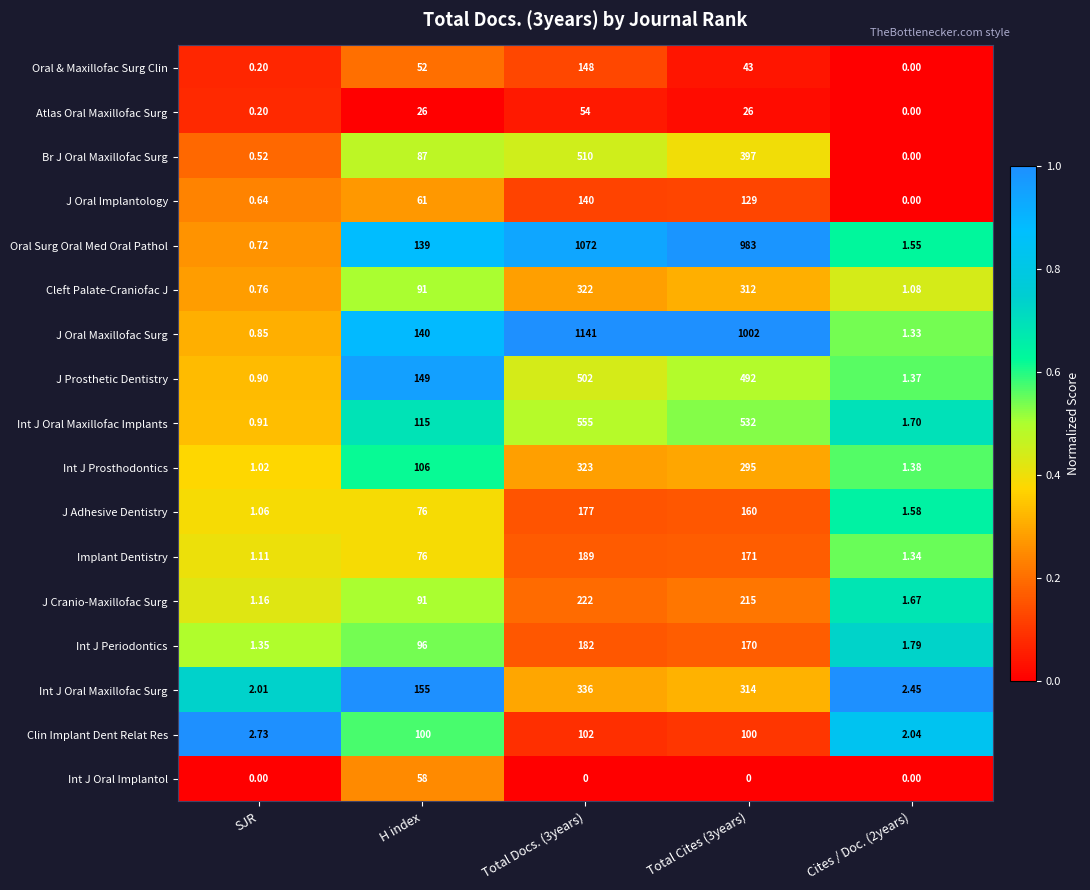

Where does the Oral & Maxillofac Surg Clin series first go above 43?

H index